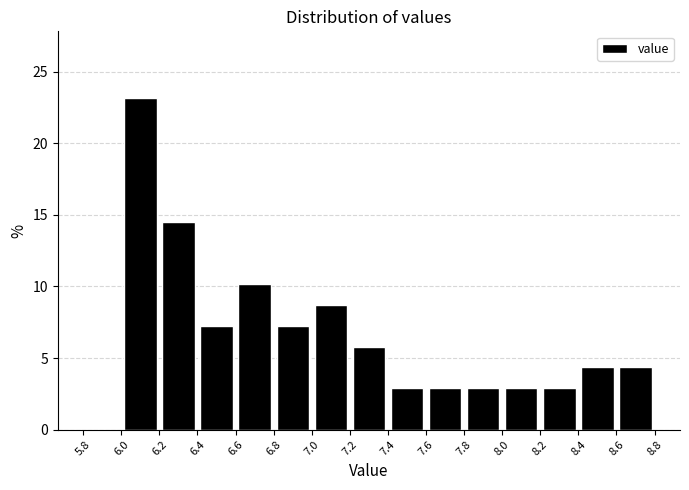

What is the height of the bar covering 8.0 to 8.2 on the x-axis? The values are not printed on the chart, so give them approximately, as read against the axis.

3.0